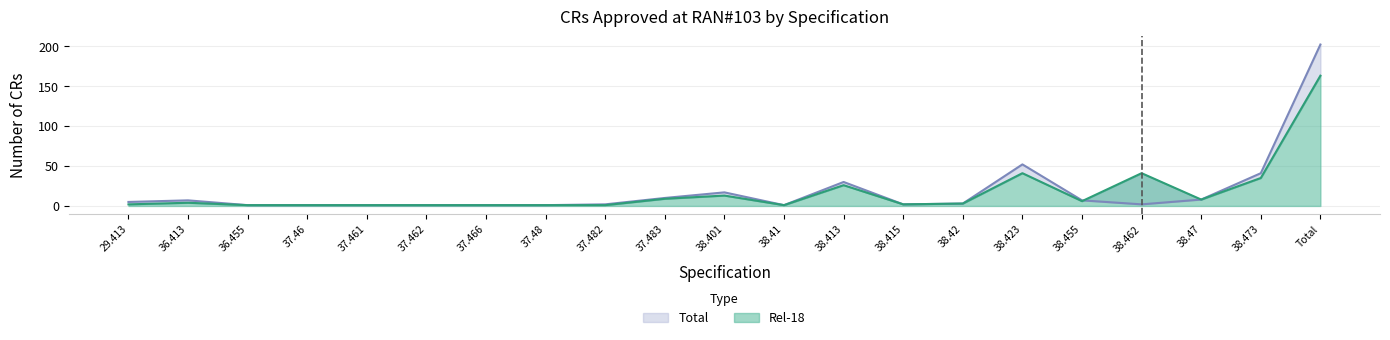

Count the number of data series in this chart.

2